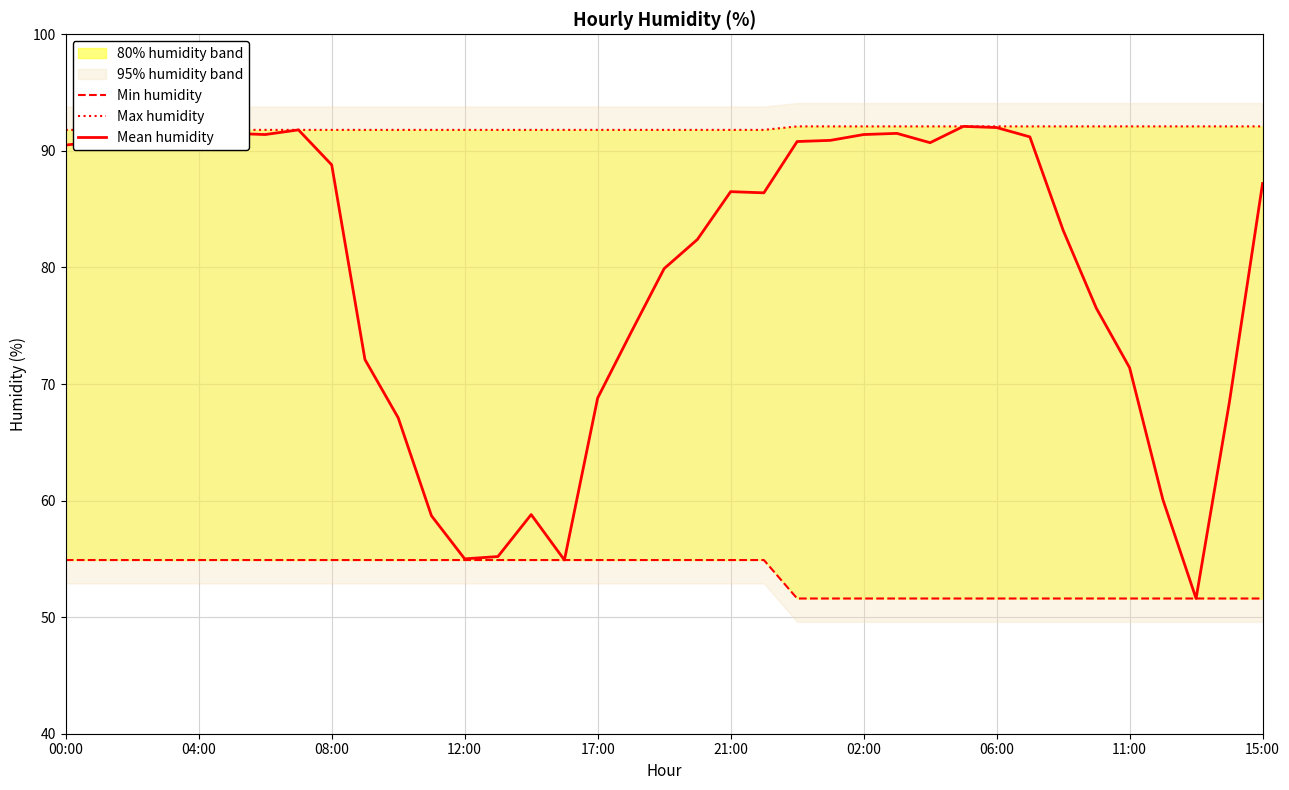

Reading left to right, extract all data points from this chart.

Min humidity: 54.9	54.9	54.9	54.9	54.9	54.9	54.9	54.9	54.9	54.9	54.9	54.9	54.9	54.9	54.9	54.9	54.9	54.9	54.9	54.9	54.9	54.9	51.6	51.6	51.6	51.6	51.6	51.6	51.6	51.6	51.6	51.6	51.6	51.6	51.6	51.6	51.6
Max humidity: 91.8	91.8	91.8	91.8	91.8	91.8	91.8	91.8	91.8	91.8	91.8	91.8	91.8	91.8	91.8	91.8	91.8	91.8	91.8	91.8	91.8	91.8	92.1	92.1	92.1	92.1	92.1	92.1	92.1	92.1	92.1	92.1	92.1	92.1	92.1	92.1	92.1
Mean humidity: 90.5	90.8	90.6	90.9	91.3	91.5	91.4	91.8	88.8	72.1	67.1	58.7	55.0	55.2	58.8	54.9	68.8	74.4	79.9	82.4	86.5	86.4	90.8	90.9	91.4	91.5	90.7	92.1	92.0	91.2	83.2	76.5	71.4	60.1	51.6	68.4	87.2